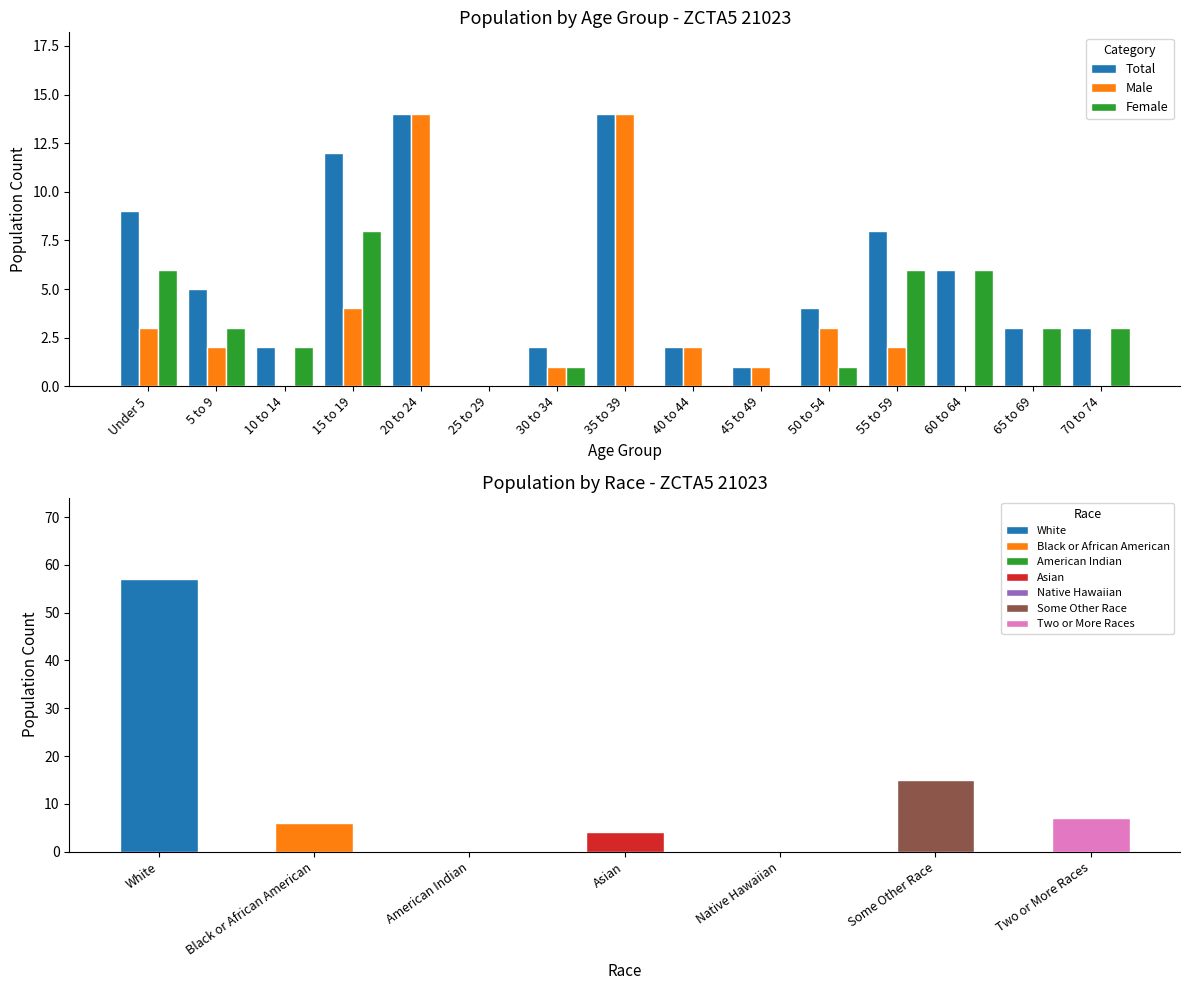

What is the difference between the highest and lowest values at 35 to 39?

14